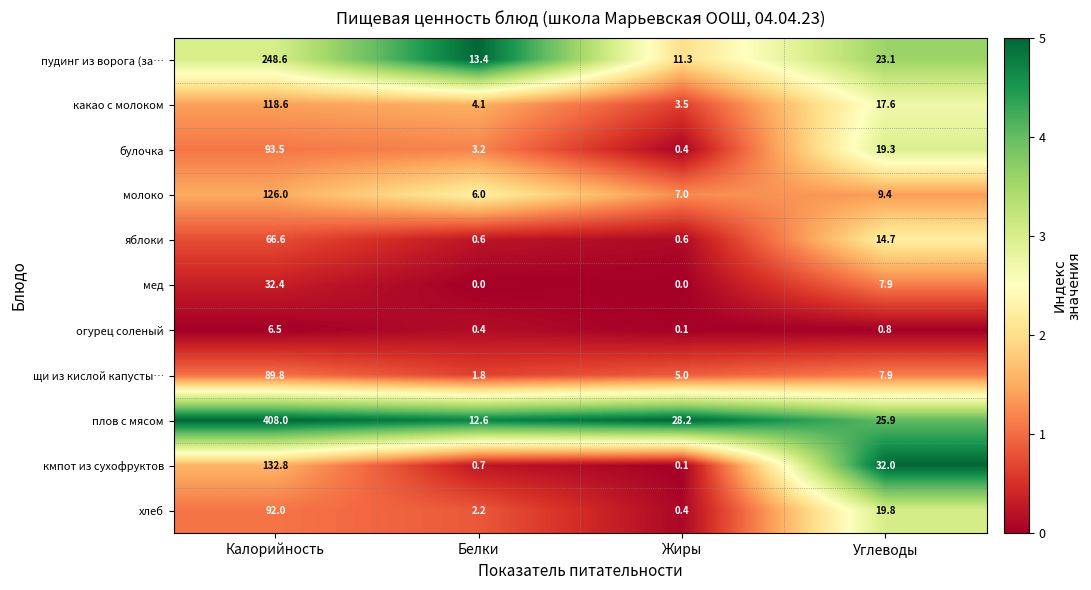

What is the difference between the maximum and minimum values in the молоко series?

120.0